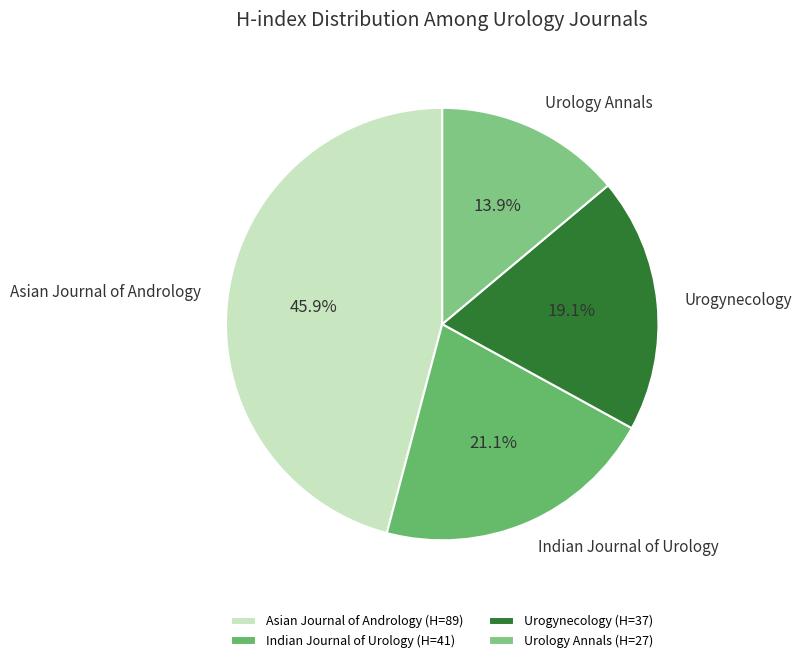

Count the number of slices in the pie.

4